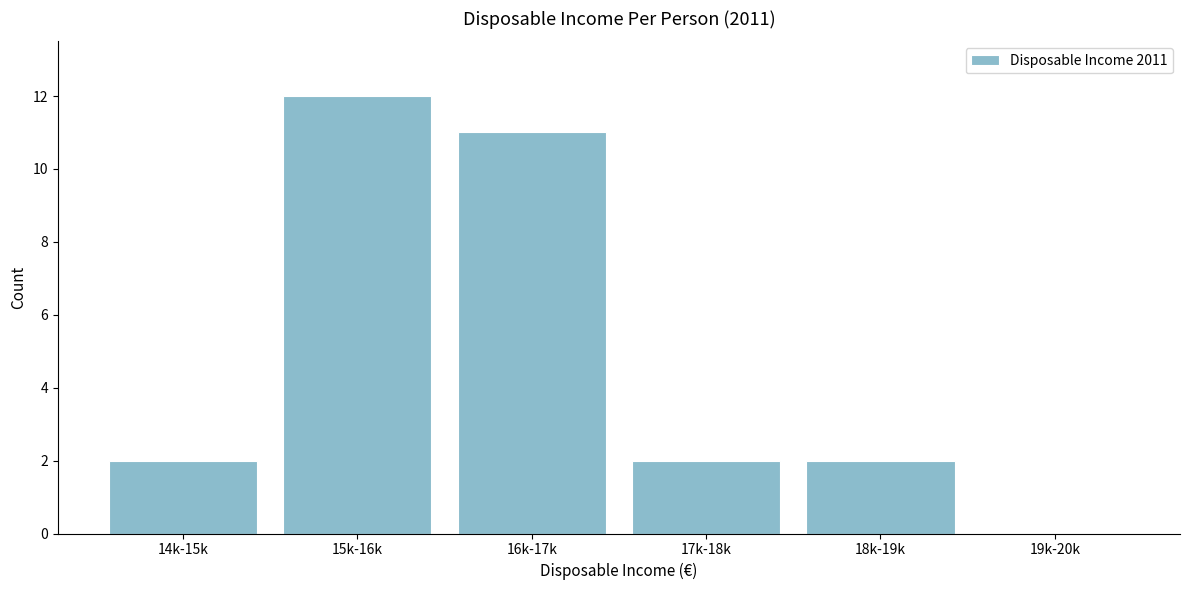

Reading right to left, transcribe all the data shown in this chart.

19k-20k=0	18k-19k=2	17k-18k=2	16k-17k=11	15k-16k=12	14k-15k=2